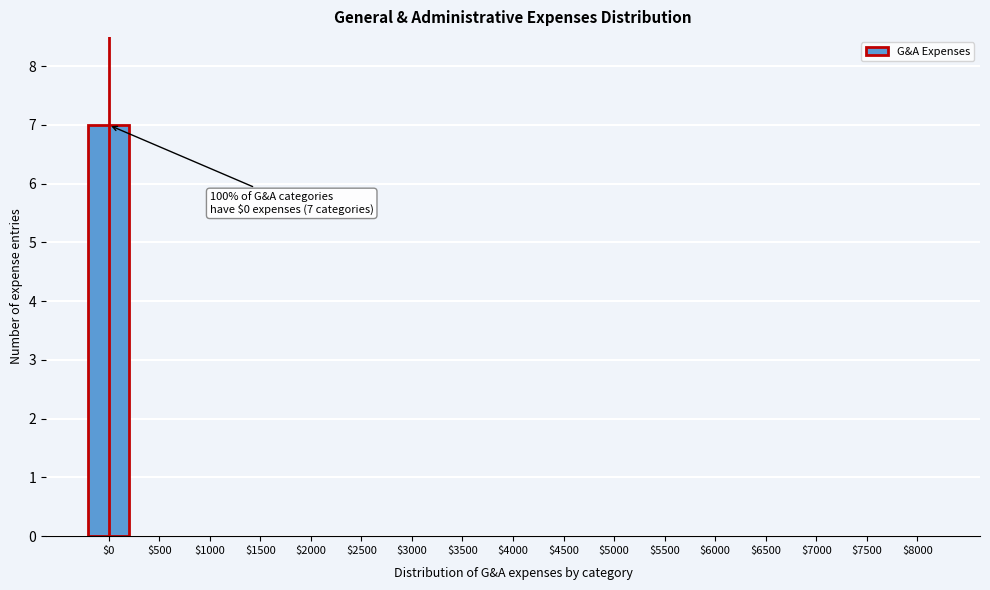

At which category does the chart reach its peak across all series?

$0